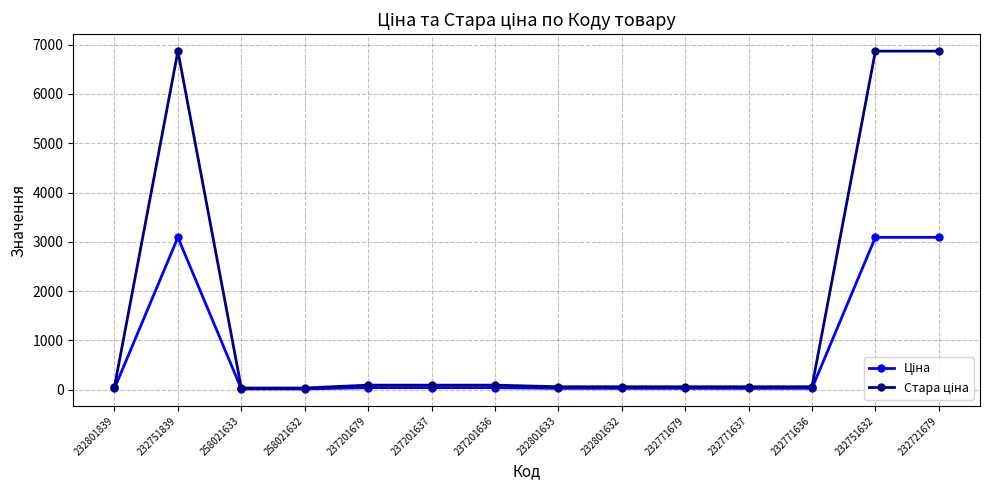

At how many categories does at least one series exceed 3395?

3